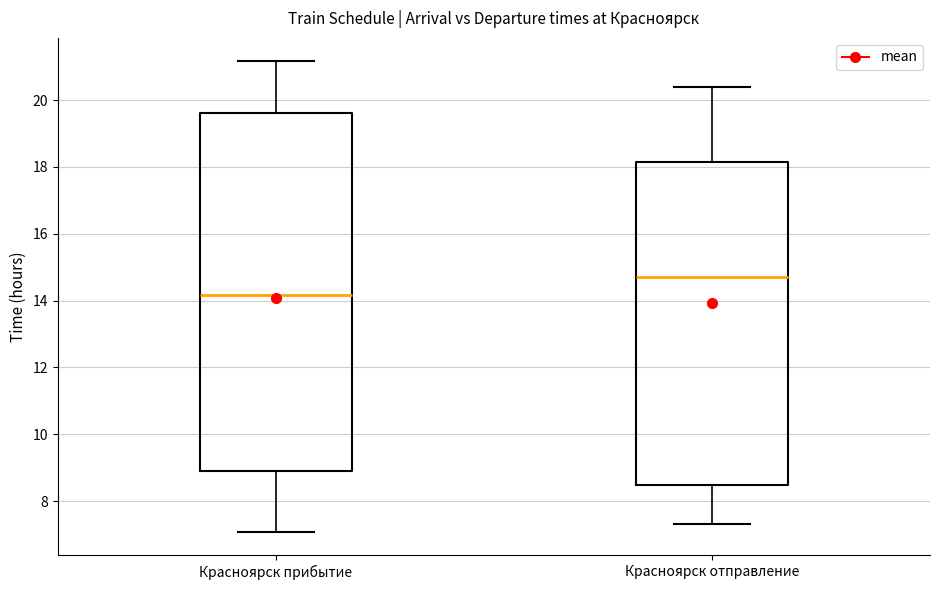

Which box is the tallest, from its lower edge to its upper edge?

Красноярск прибытие